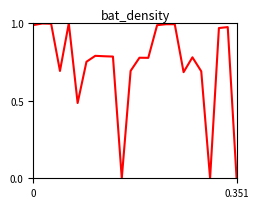

Is this an area chart (filled region under the line)?

No